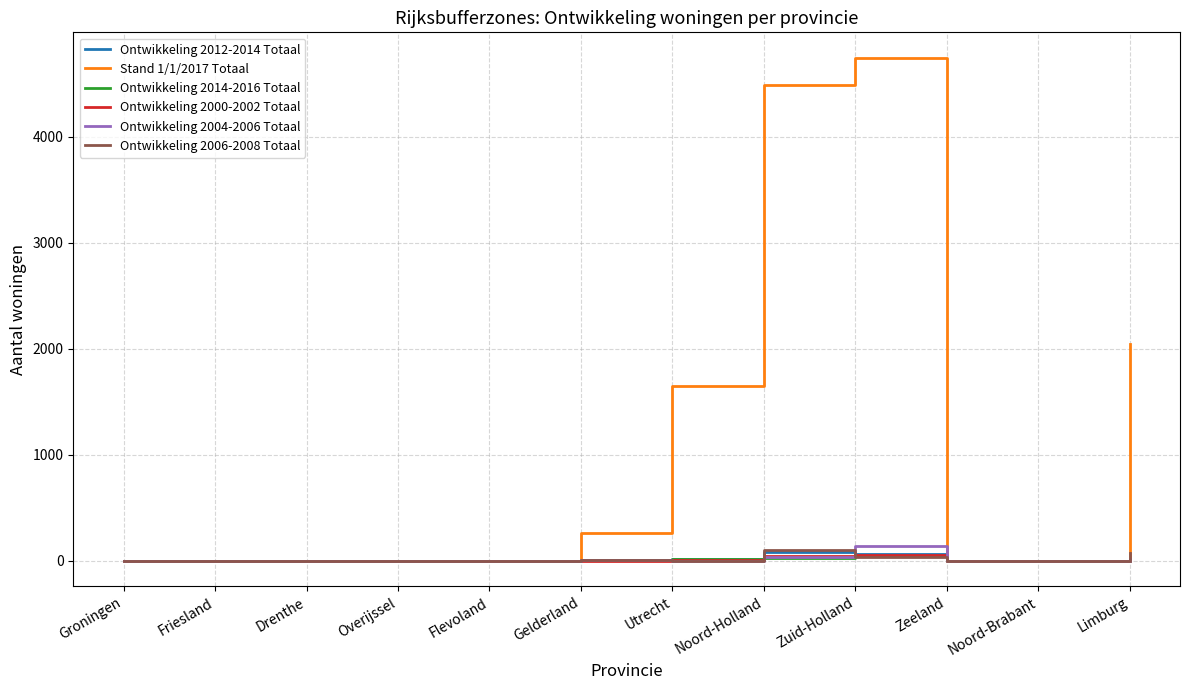

How many lines are shown in the chart?

6